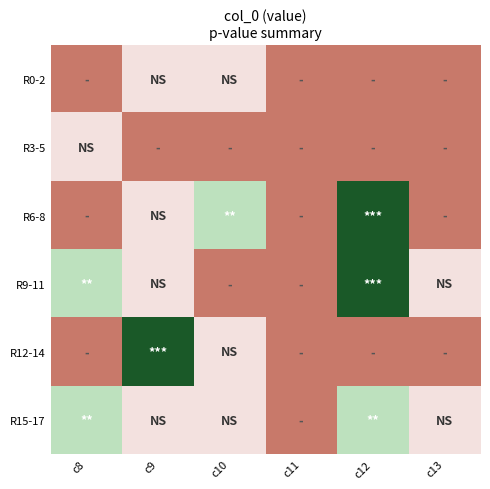

Reading left to right, extract all data points from this chart.

R0-2: c8=0	c9=1	c10=1	c11=0	c12=0	c13=0
R3-5: c8=1	c9=0	c10=0	c11=0	c12=0	c13=0
R6-8: c8=0	c9=1	c10=2	c11=0	c12=3	c13=0
R9-11: c8=2	c9=1	c10=0	c11=0	c12=3	c13=1
R12-14: c8=0	c9=3	c10=1	c11=0	c12=0	c13=0
R15-17: c8=2	c9=1	c10=1	c11=0	c12=2	c13=1